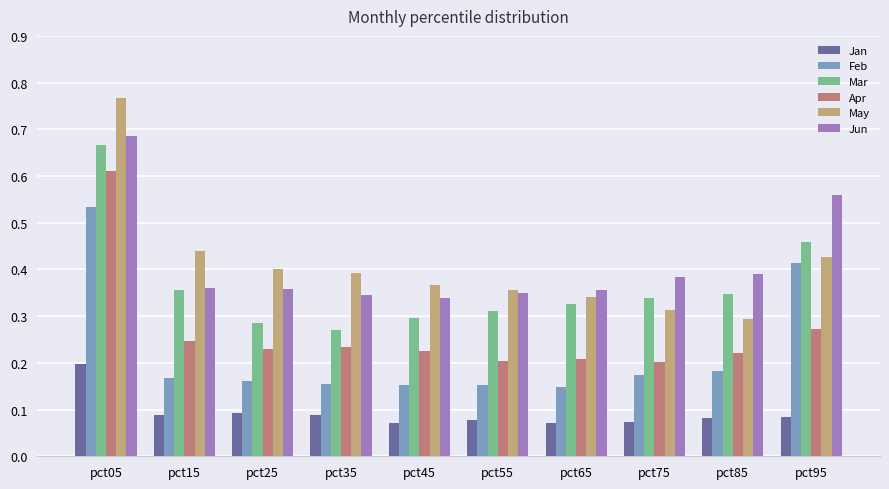

How many bars are there in total?

60